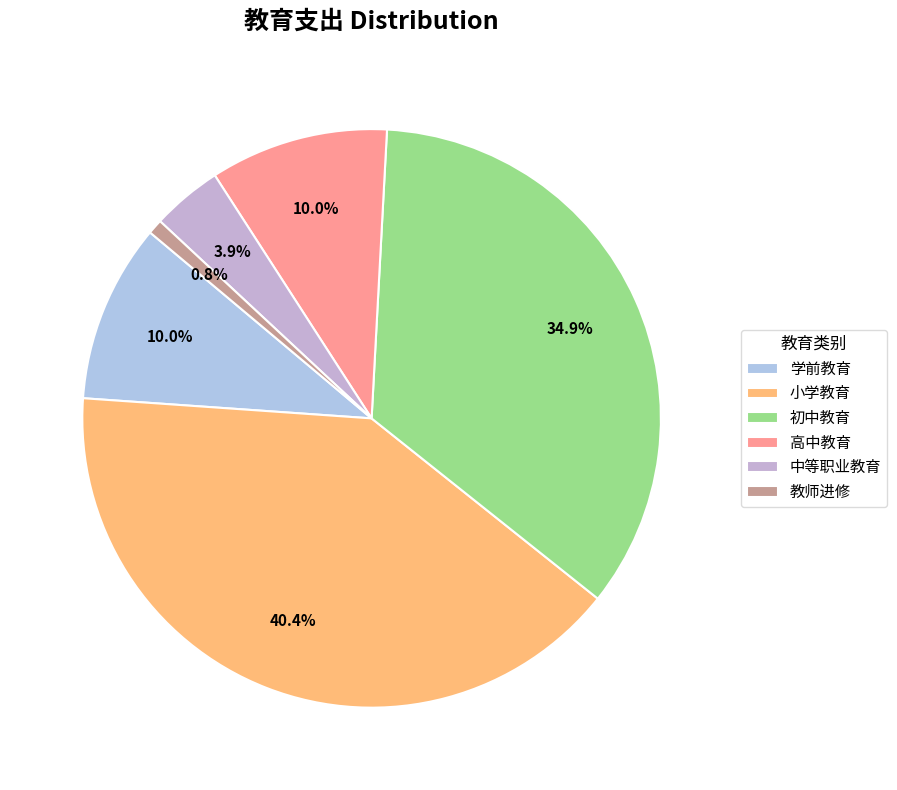

Does 教师进修 represent more than half of the total?

No